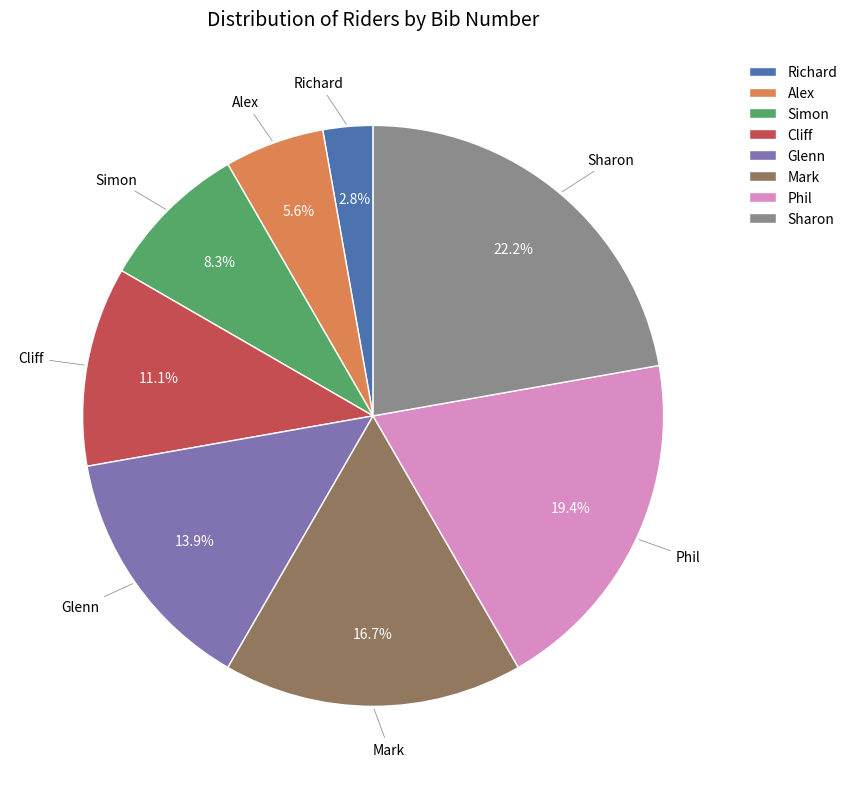

How many slices are in this pie chart?

8